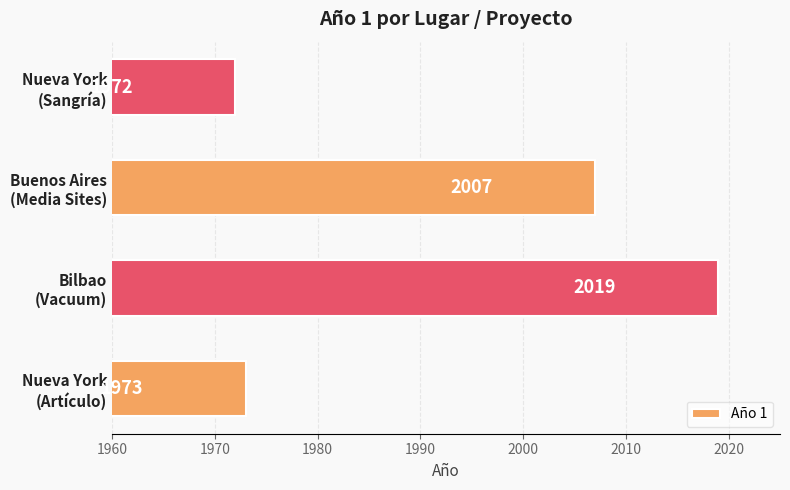

Reading bottom to top, transcribe all the data shown in this chart.

1973	2019	2007	1972